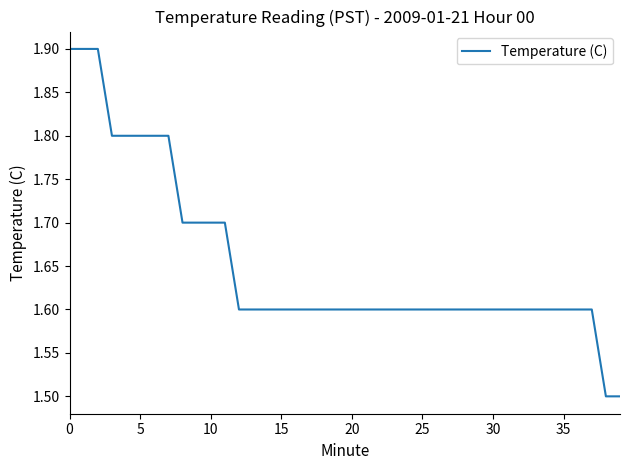

What is the minimum value shown in the chart?

1.5